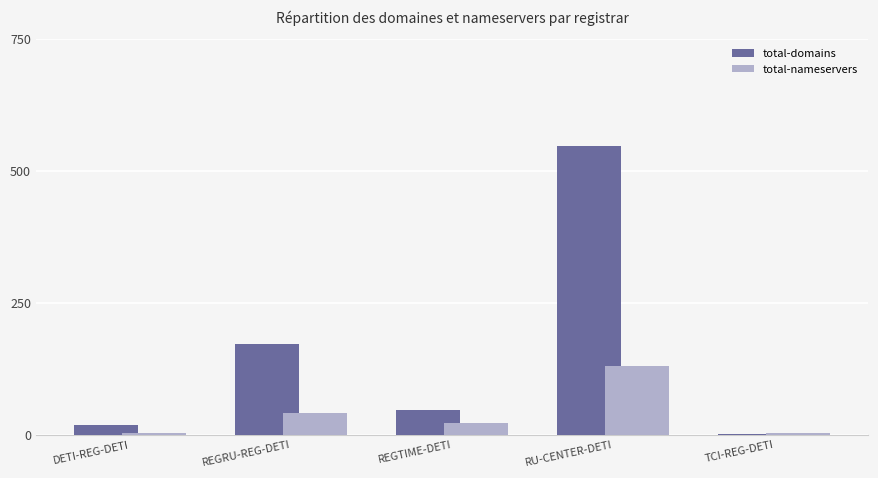

What is the difference between the total-domains values at DETI-REG-DETI and TCI-REG-DETI?

18